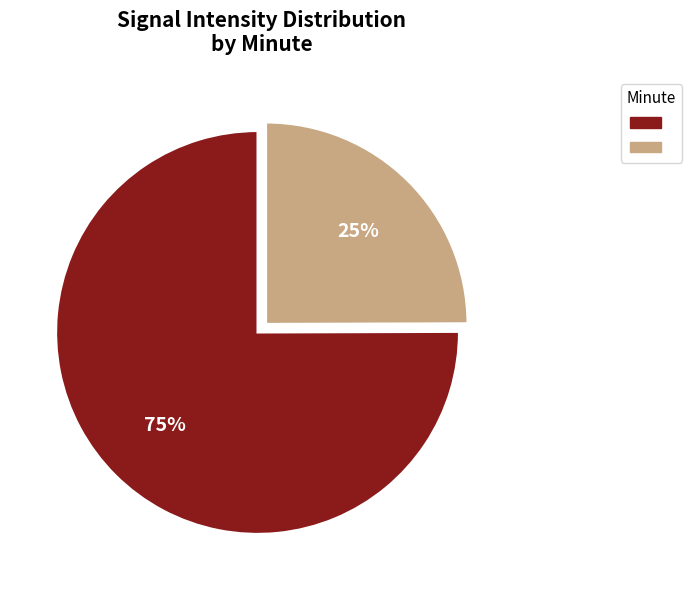

To the nearest percent, what is the average slice percentage?

50%